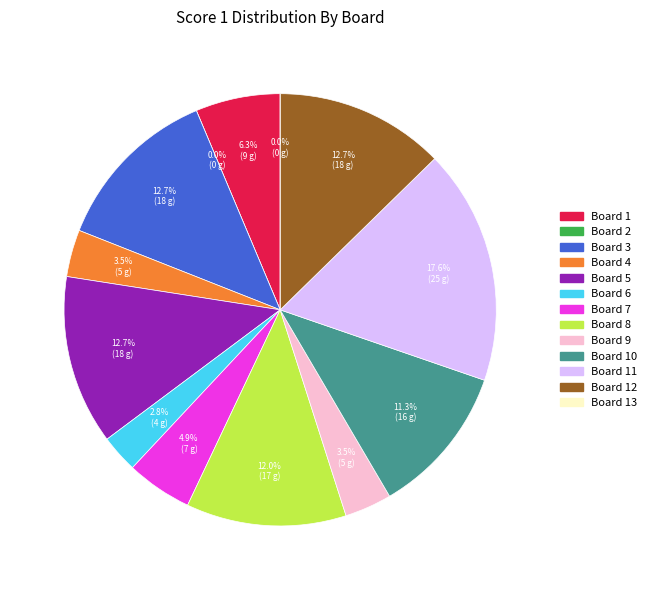

To the nearest percent, what is the difference between the largest and smallest slice percentages?

18%